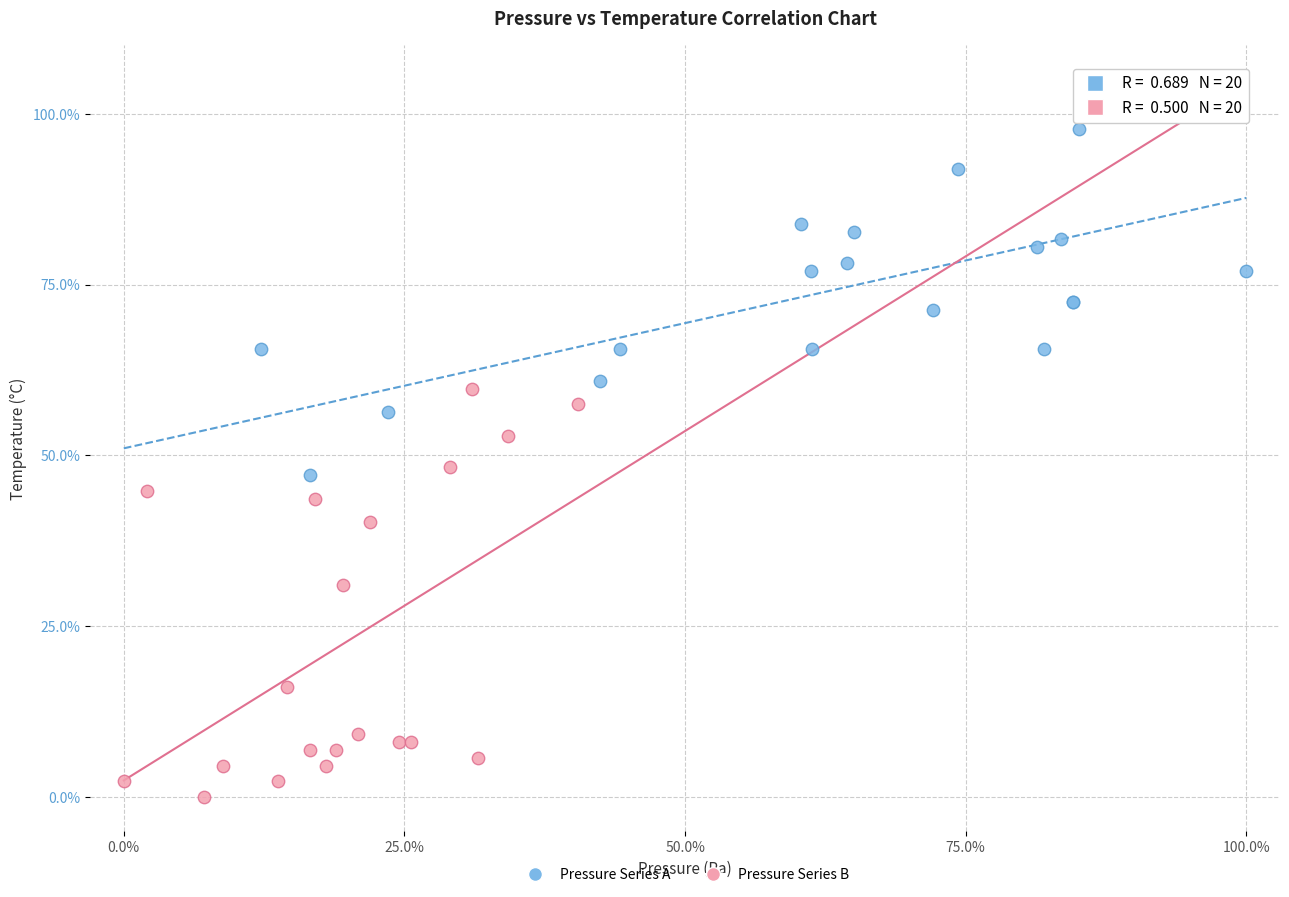

Which series reaches the minimum Y coordinate?

Pressure Series B